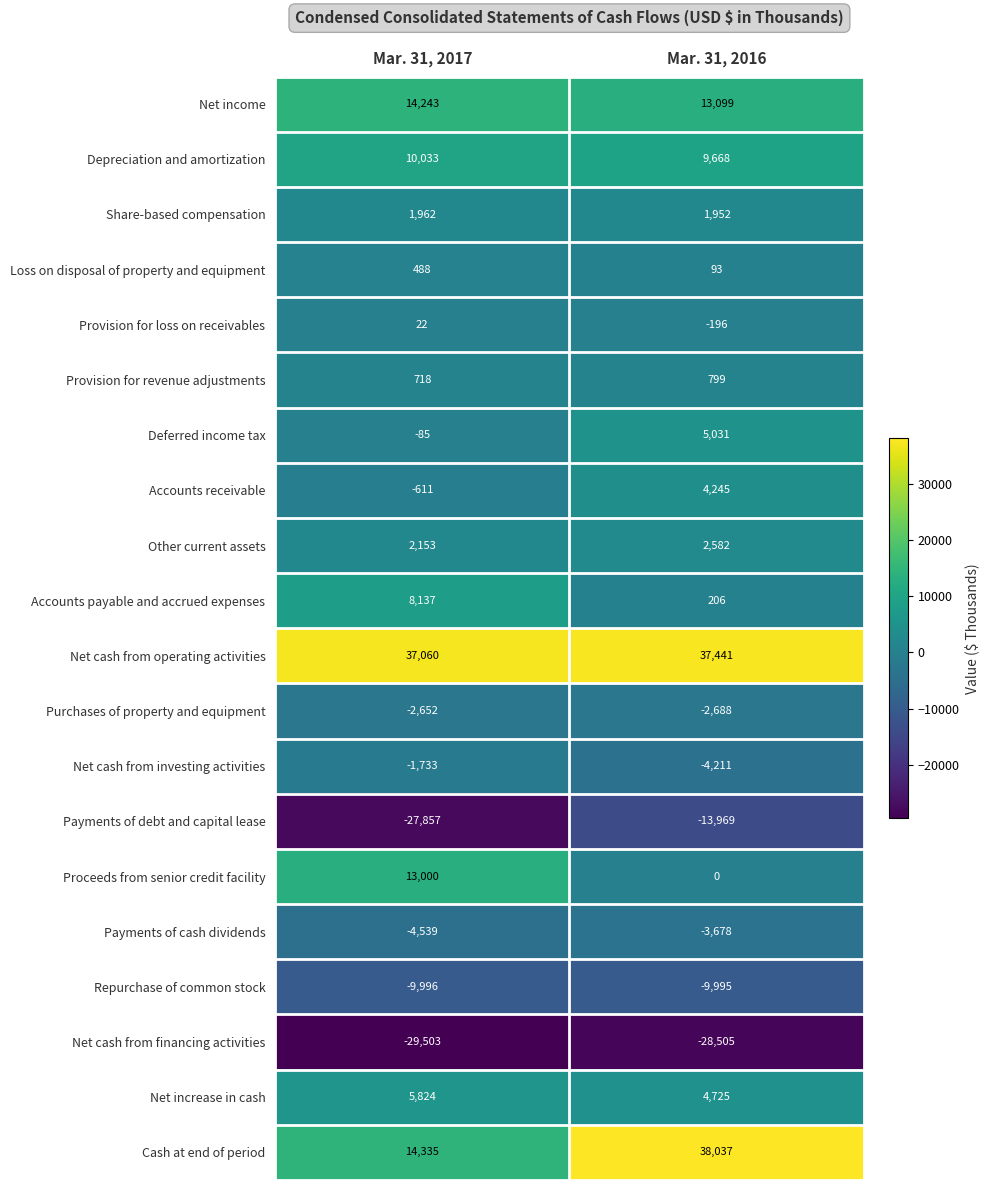

Which series changed the most between Mar. 31, 2017 and Mar. 31, 2016?

Cash at end of period